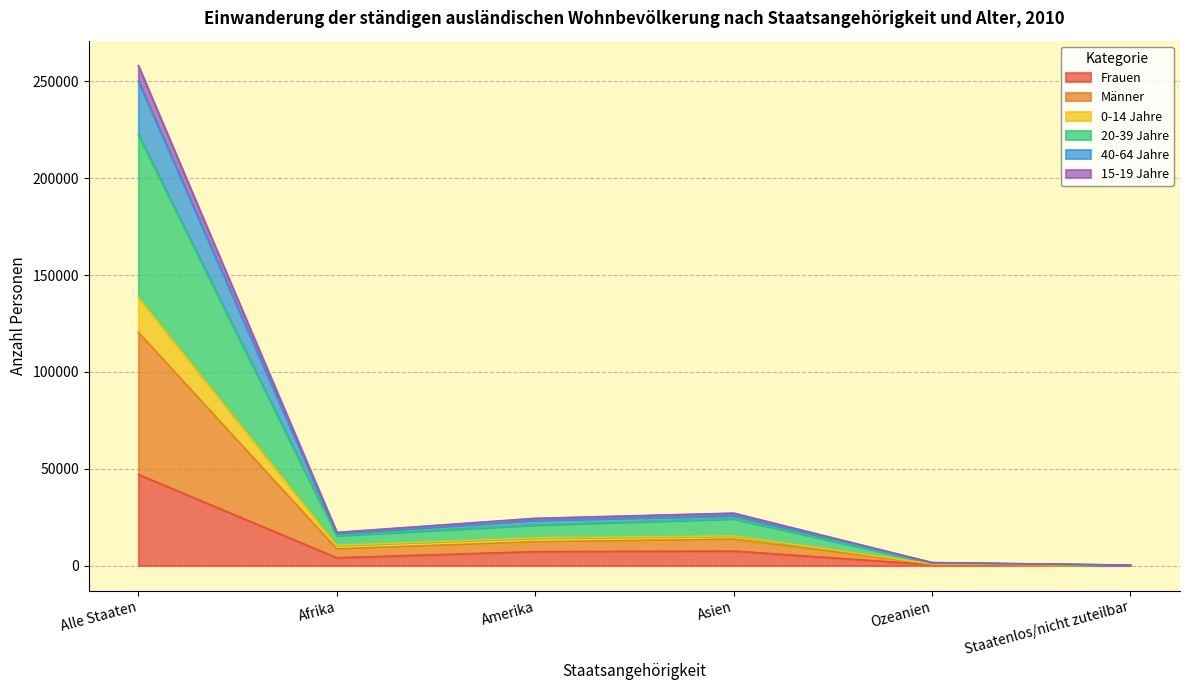

At which category is the sum across all series the highest?

Alle Staaten